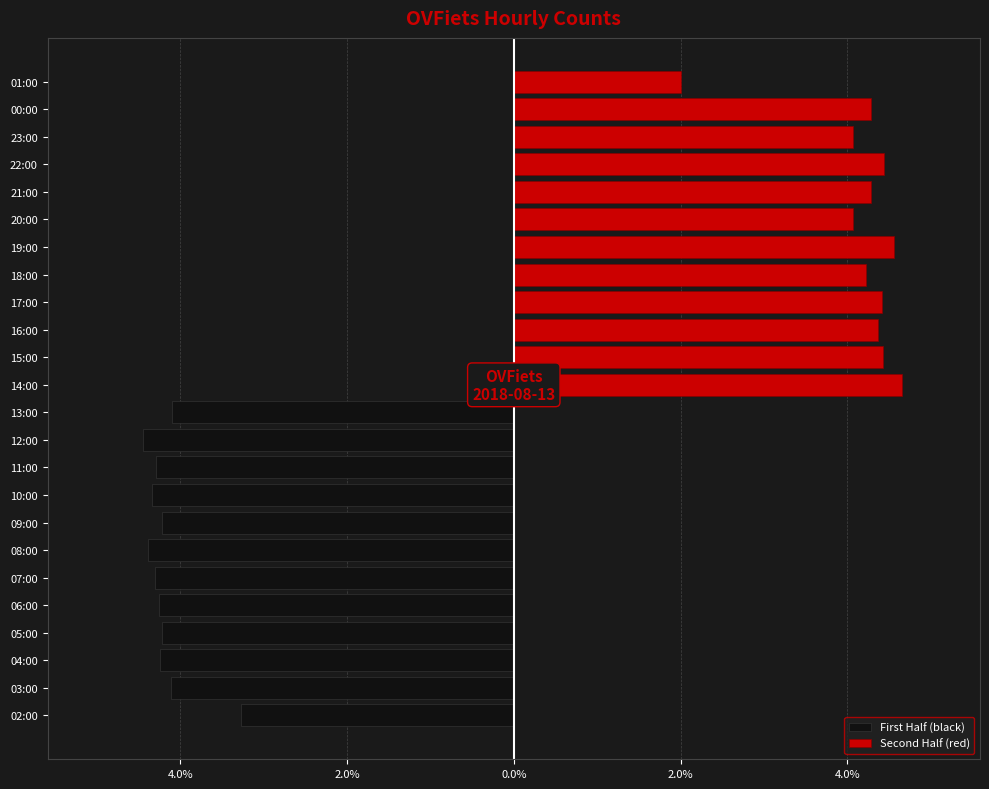

What is the difference between the maximum and minimum values in the First Half (black) series?

1.2